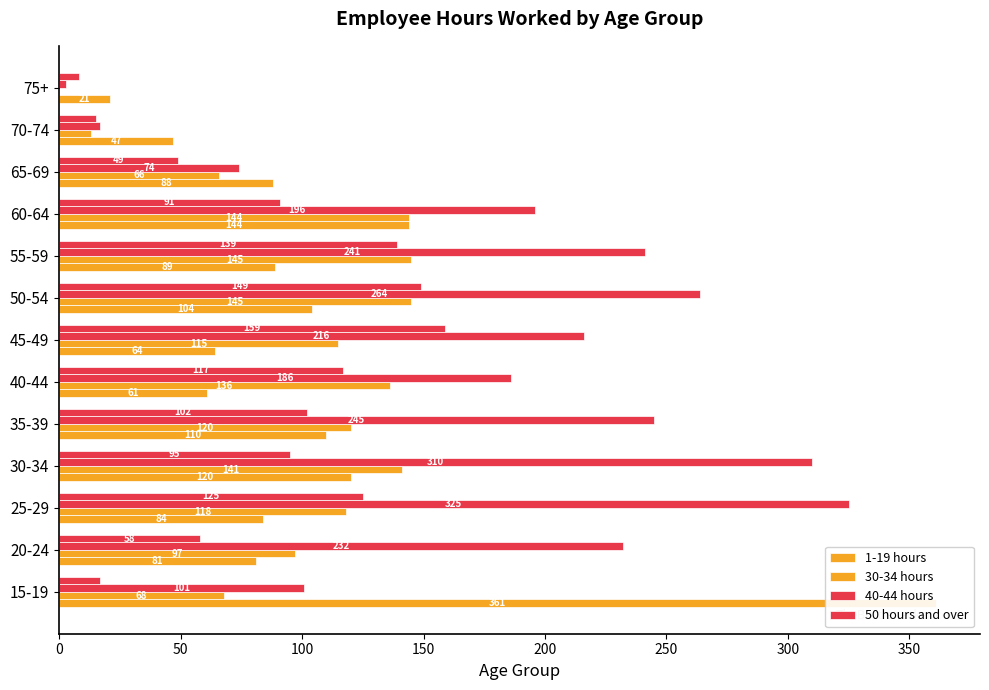

What is the difference between the second highest and minimum values in the 40-44 hours series?

307